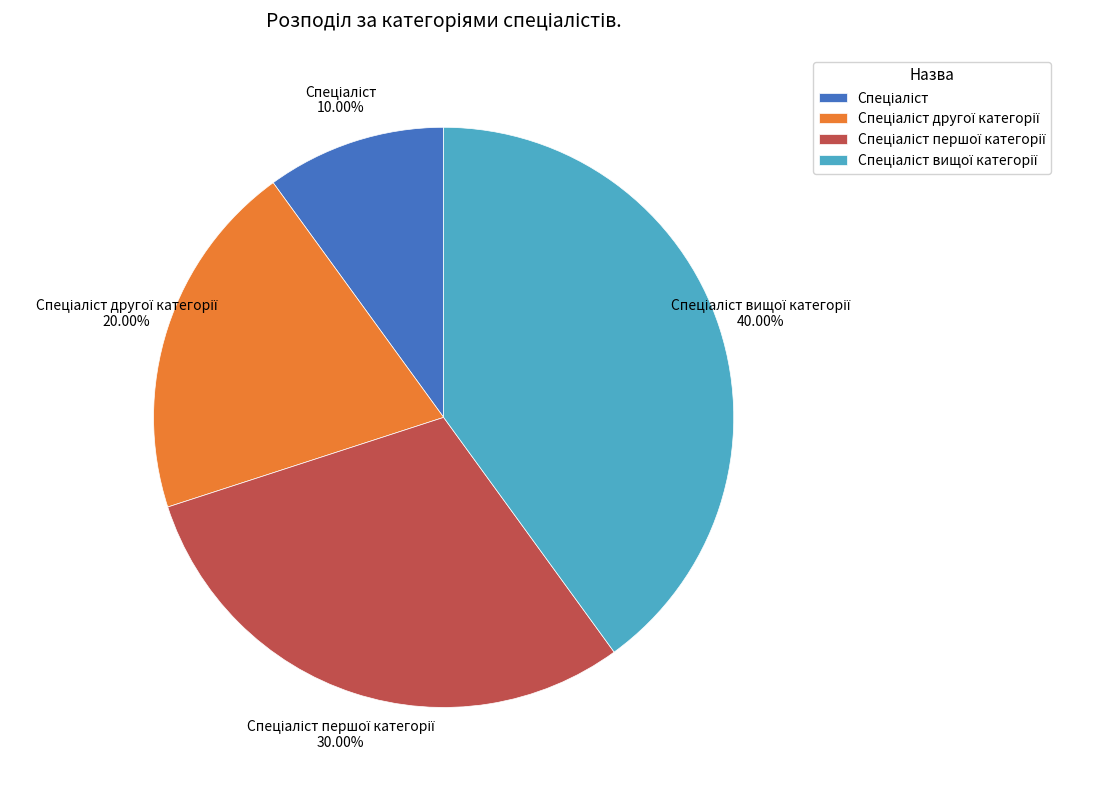

Is there a majority slice in this chart?

No